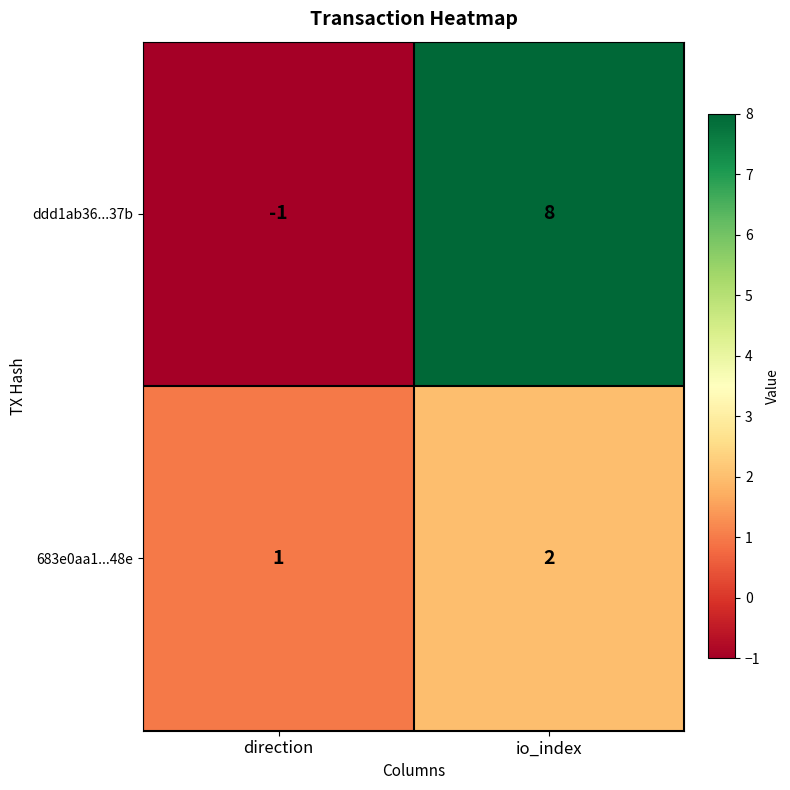

Reading left to right, extract all data points from this chart.

ddd1ab36...37b: -1	8
683e0aa1...48e: 1	2